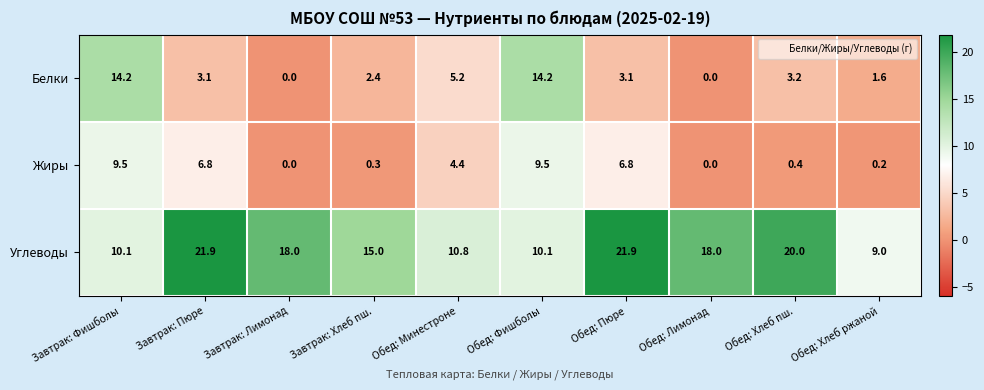

Which series has the largest total across all categories?

Углеводы